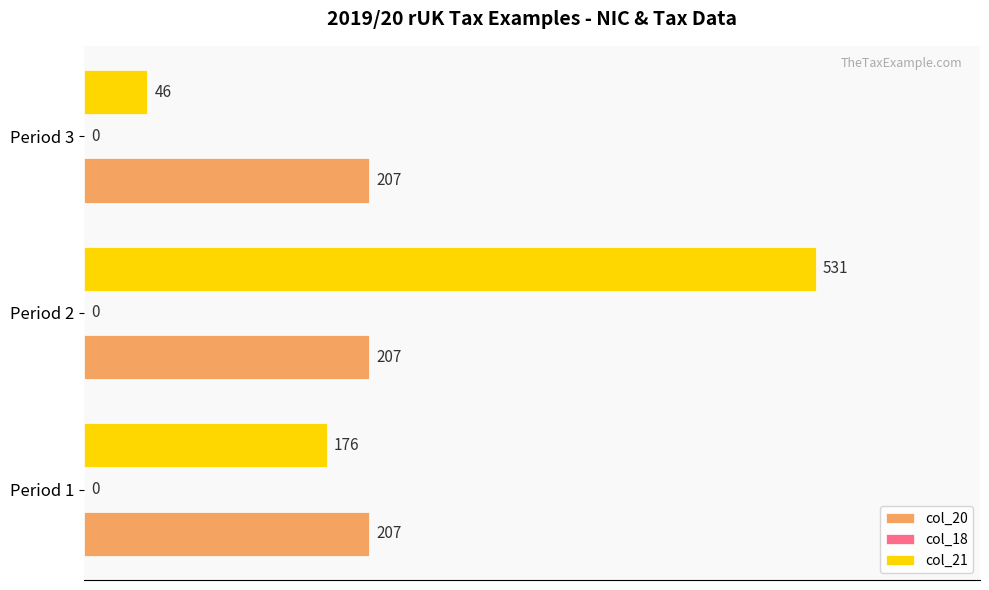

List the series in order of their peak value, highest first.

col_21, col_20